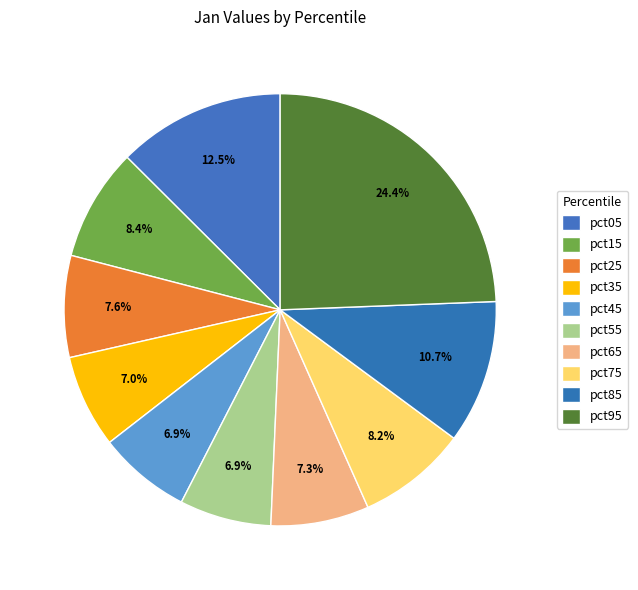

What is the largest slice in the pie chart?

pct95